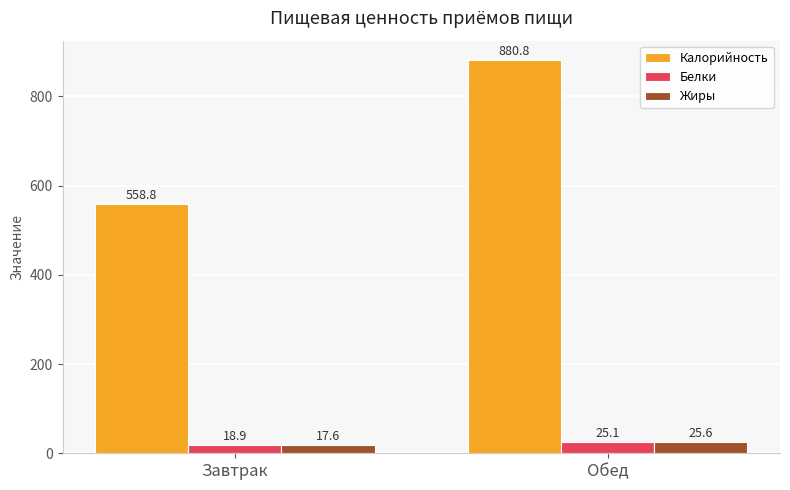

At which label does Белки first exceed 25?

Обед